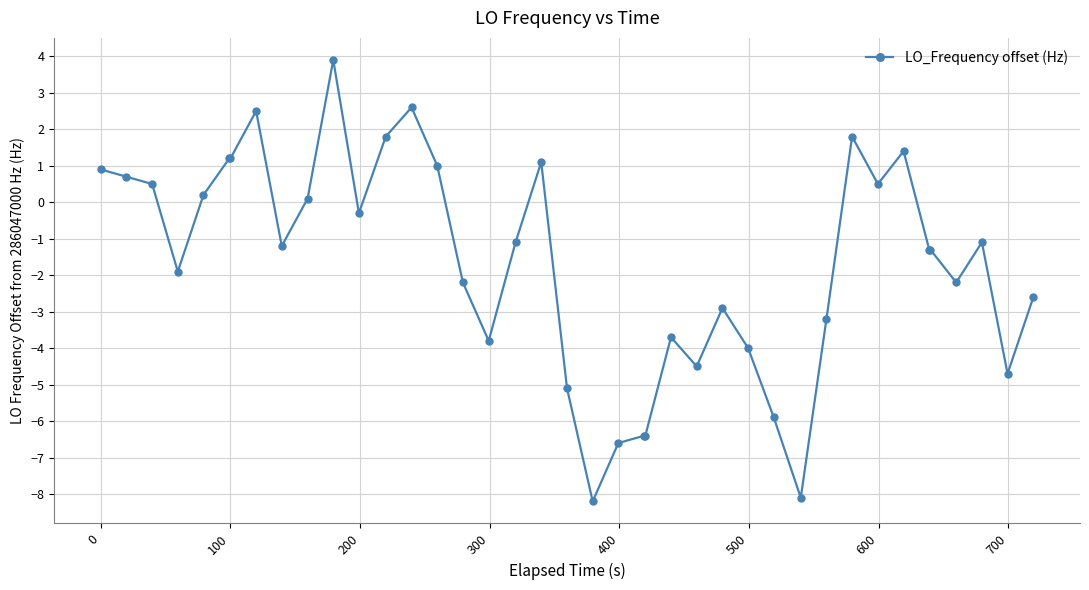

Does the chart display data point markers on the line(s)?

Yes